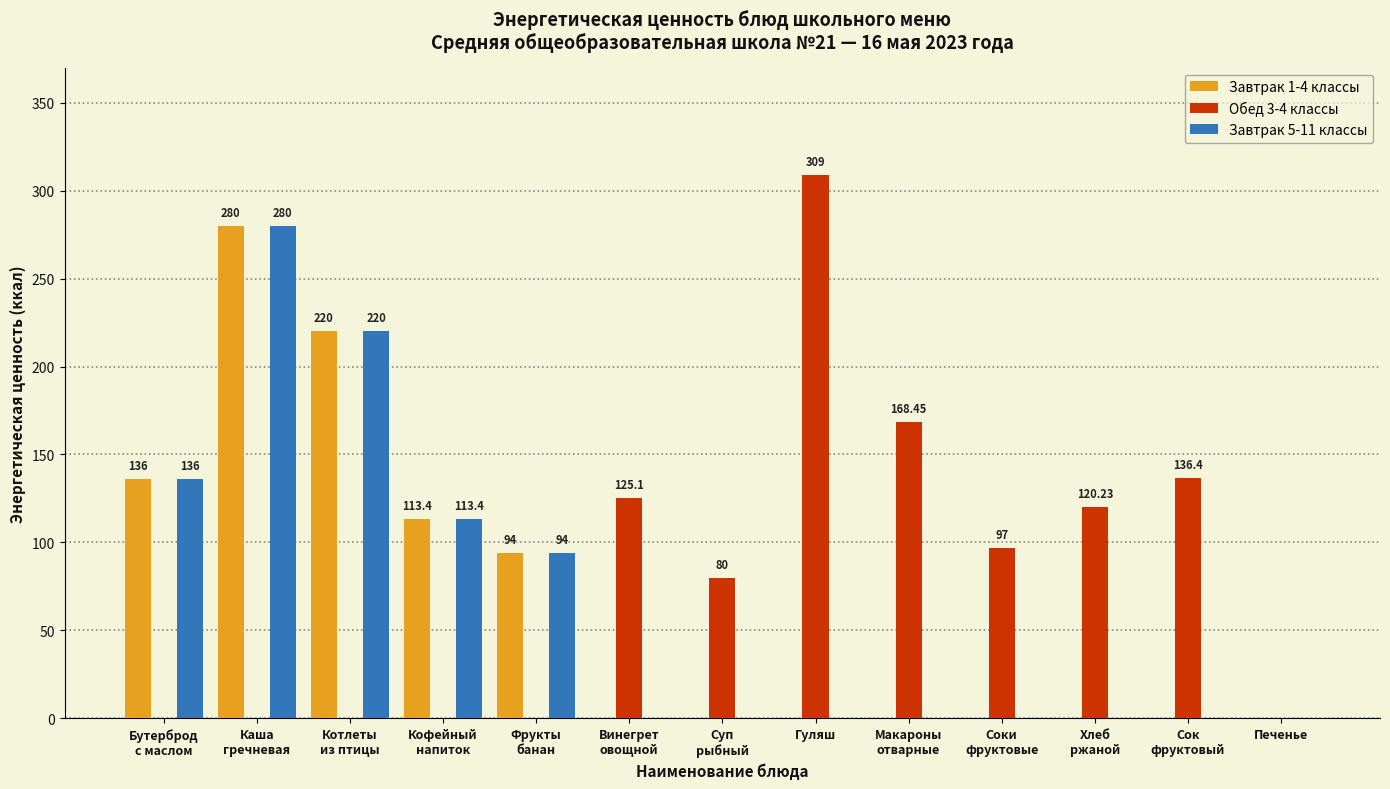

What is the sum of all Обед 3-4 классы values?

1036.2